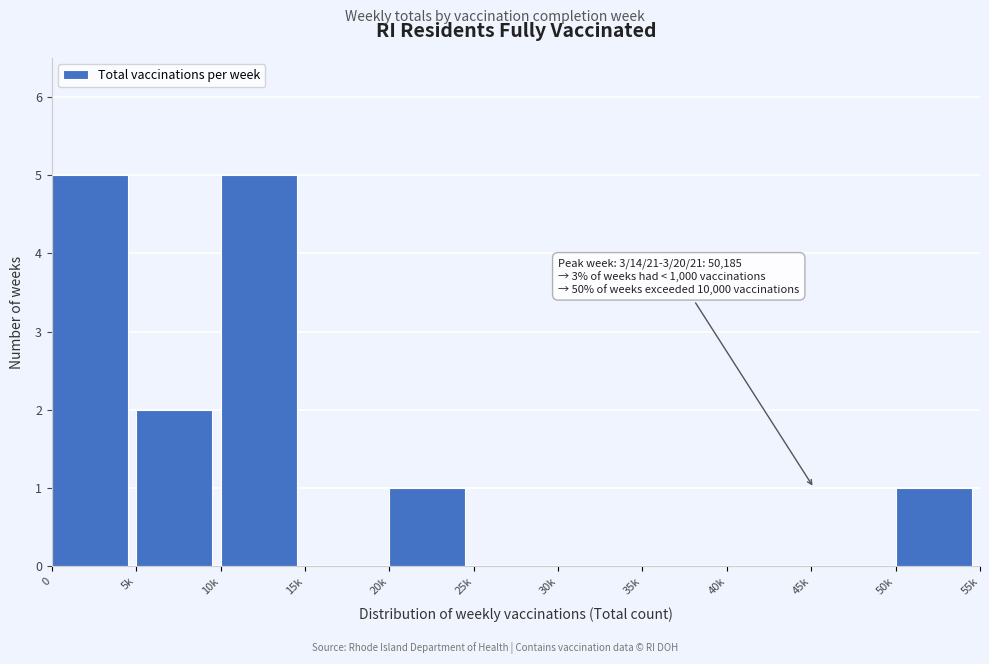

Reading left to right, list all the values displayed in this chart.

0=5	5k=2	10k=5	15k=0	20k=1	25k=0	30k=0	35k=0	40k=0	45k=0	50k=1